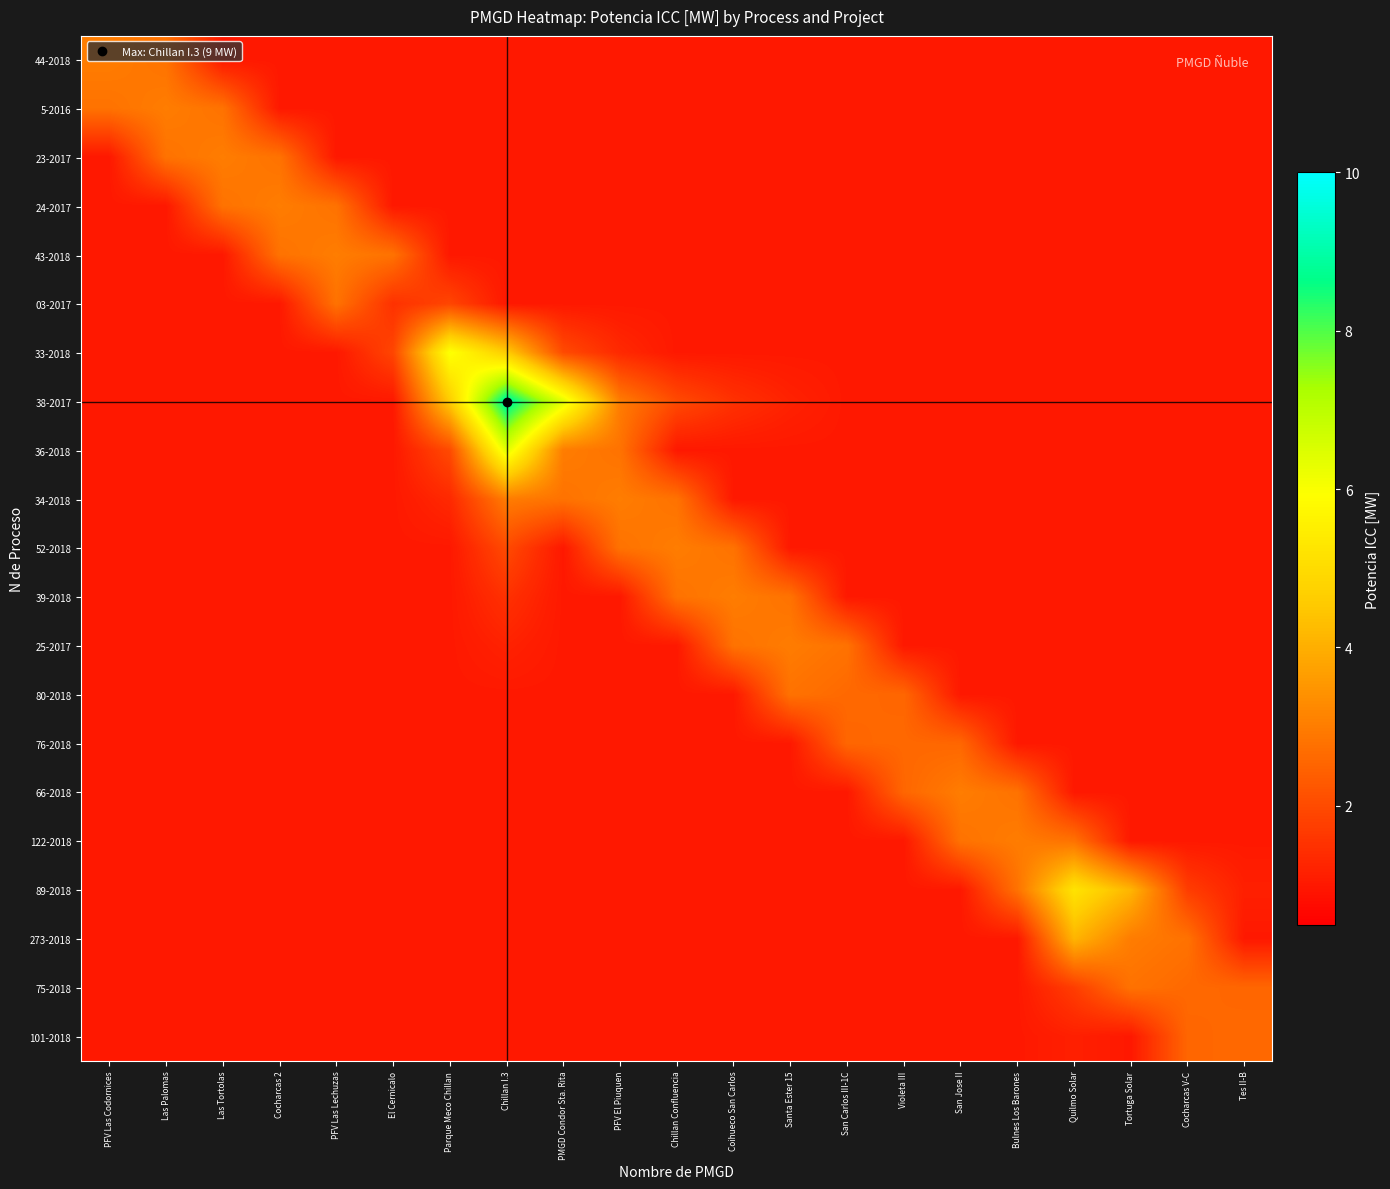

At how many categories does at least one series exceed 6?

2